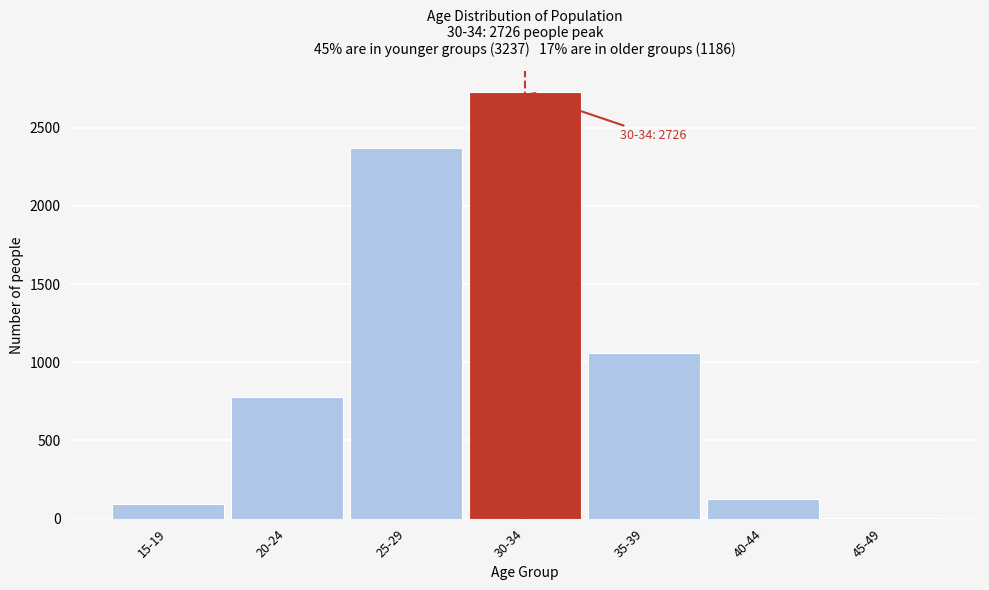

Reading right to left, extract all data points from this chart.

45-49=1	40-44=125	35-39=1060	30-34=2726	25-29=2370	20-24=776	15-19=91